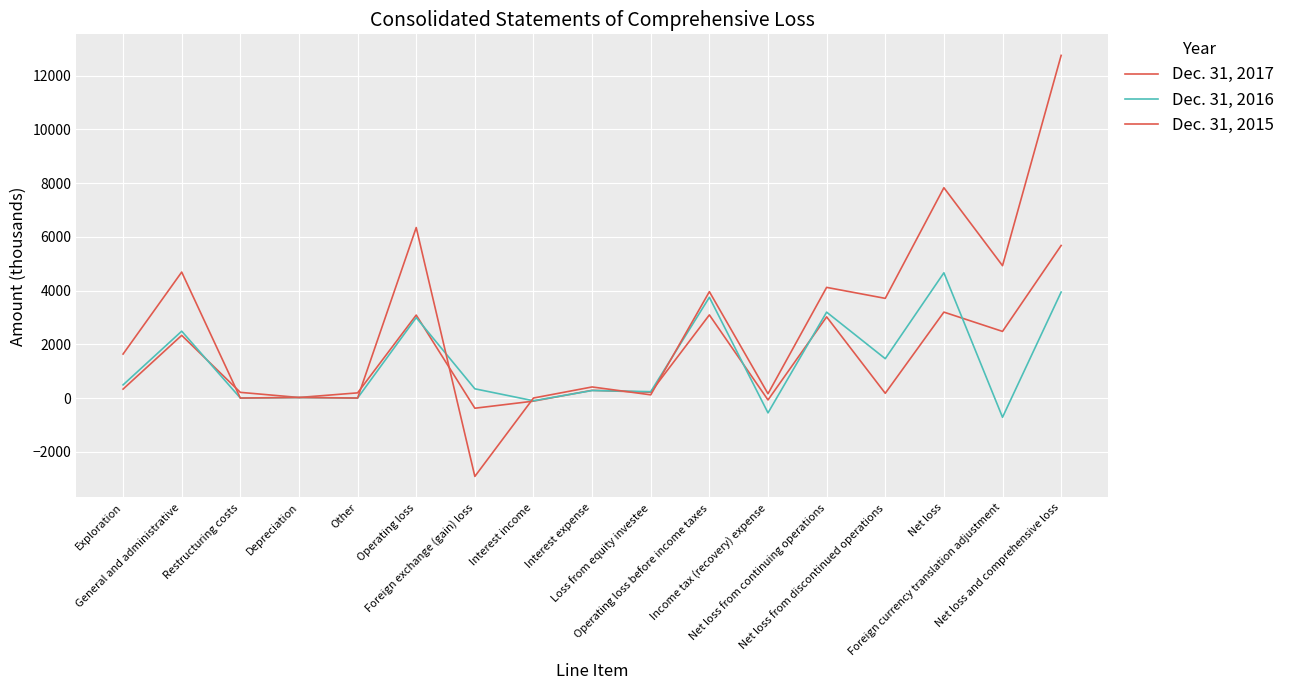

How many times do Dec. 31, 2017 and Dec. 31, 2016 cross each other?

7